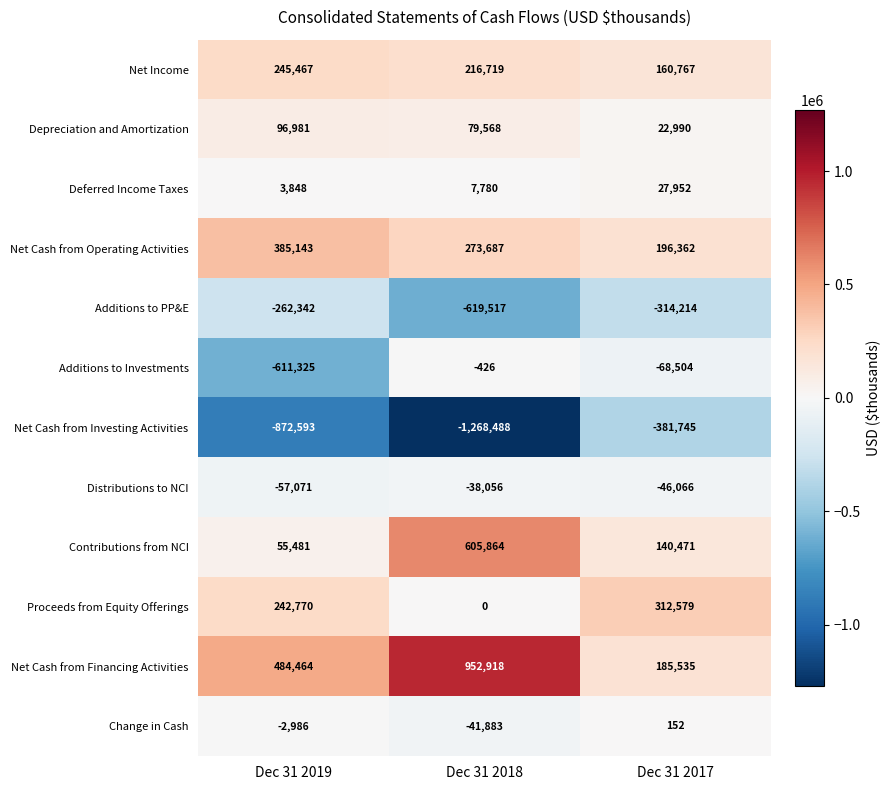

What is the smallest value displayed?

-1268488